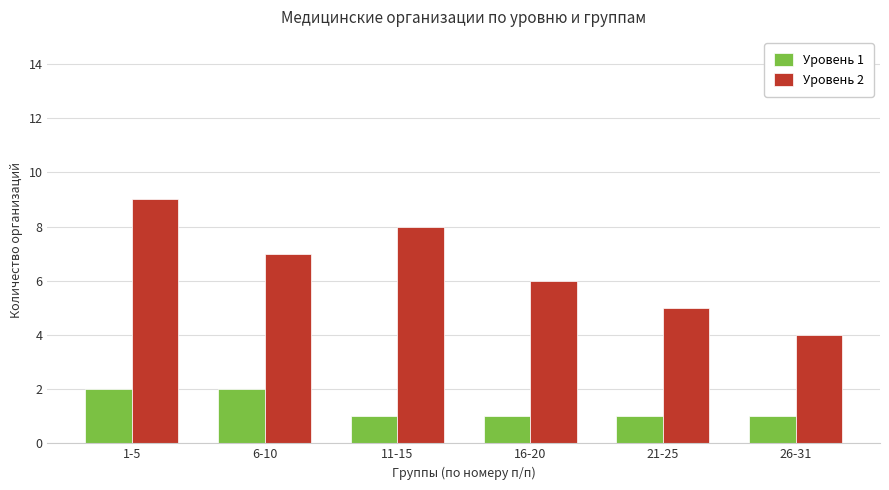

Which category has the highest value in the Уровень 2 series?

1-5